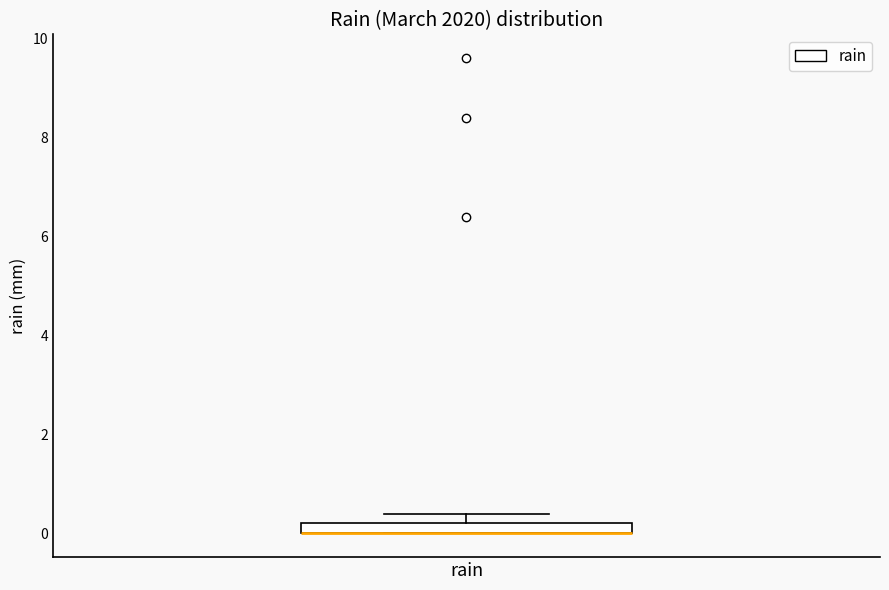

Where is the upper edge of the box for rain on the y-axis? The values are not printed on the chart, so give them approximately, as read against the axis.

0.2